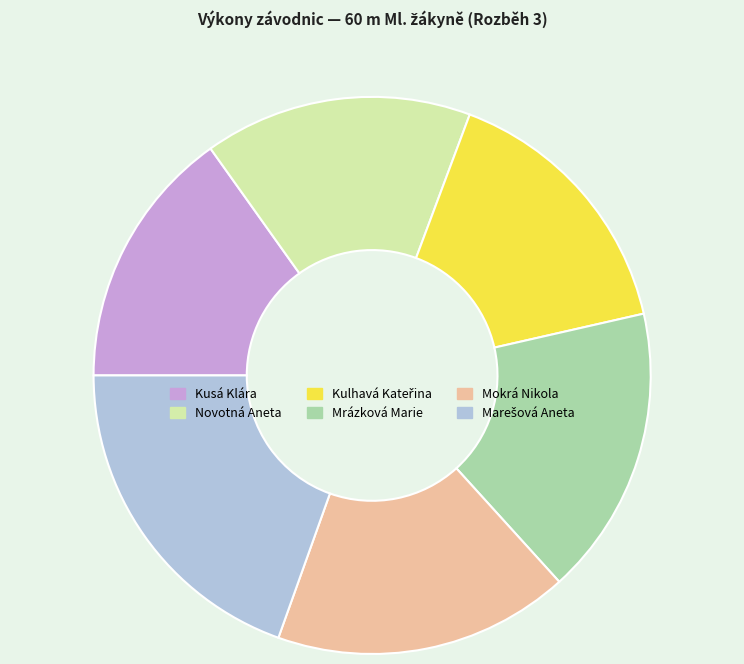

Does Mokrá Nikola represent more than half of the total?

No